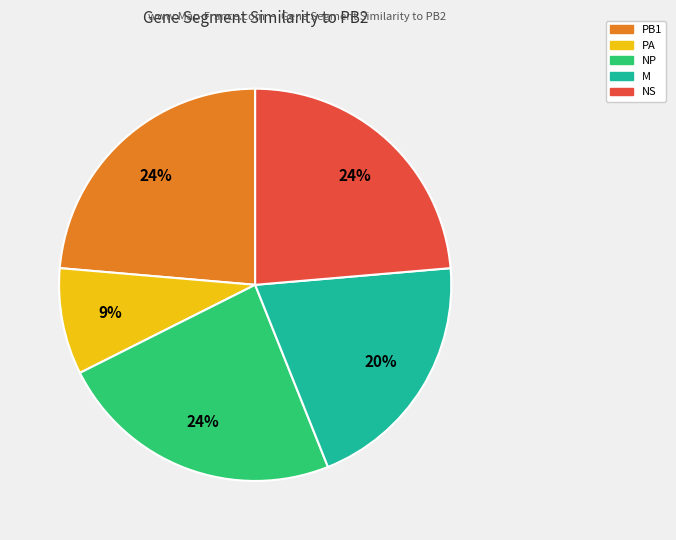

To the nearest percent, what is the average slice percentage?

20%